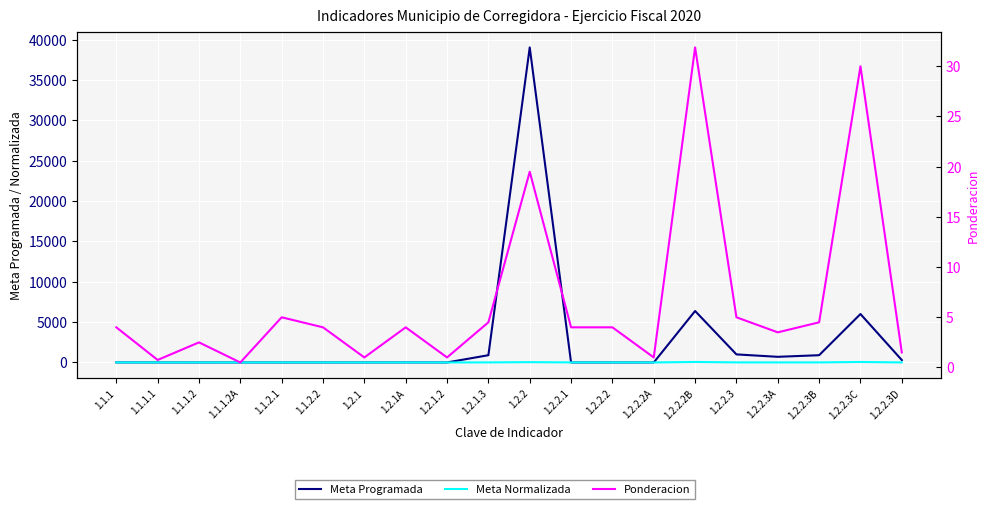

At which label does Meta Normalizada reach its minimum?

1.1.1.2A